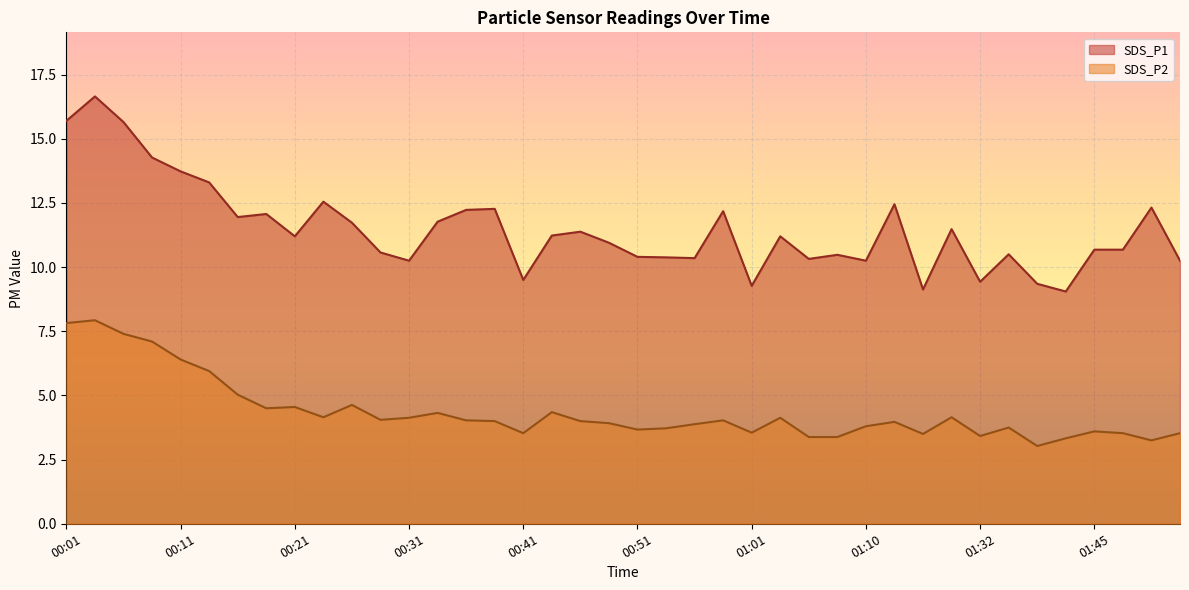

What are all the series names shown in the legend?

SDS_P1, SDS_P2